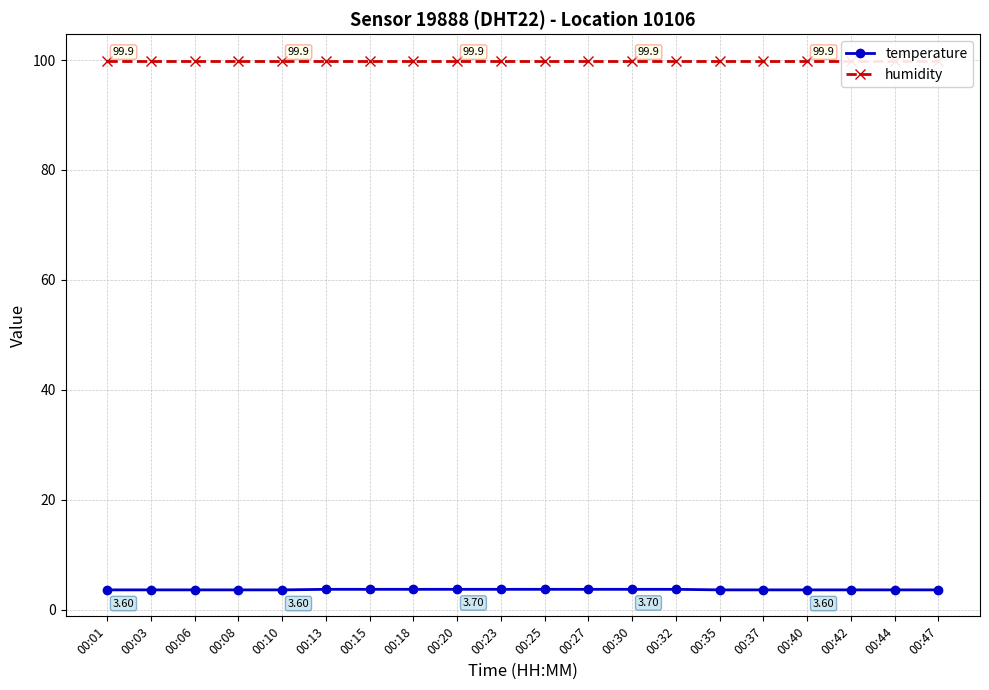

Rank the series by their maximum value, from highest to lowest.

humidity, temperature